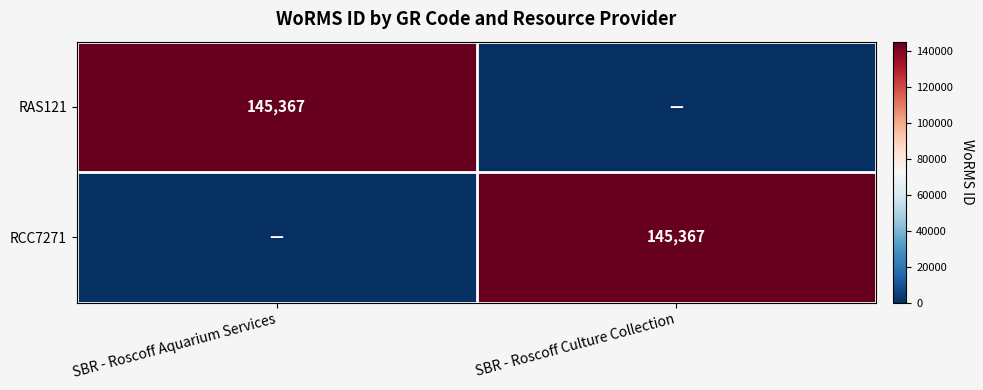

The RCC7271 series shows 229584 at SBR - Roscoff Culture Collection. True or false?

False